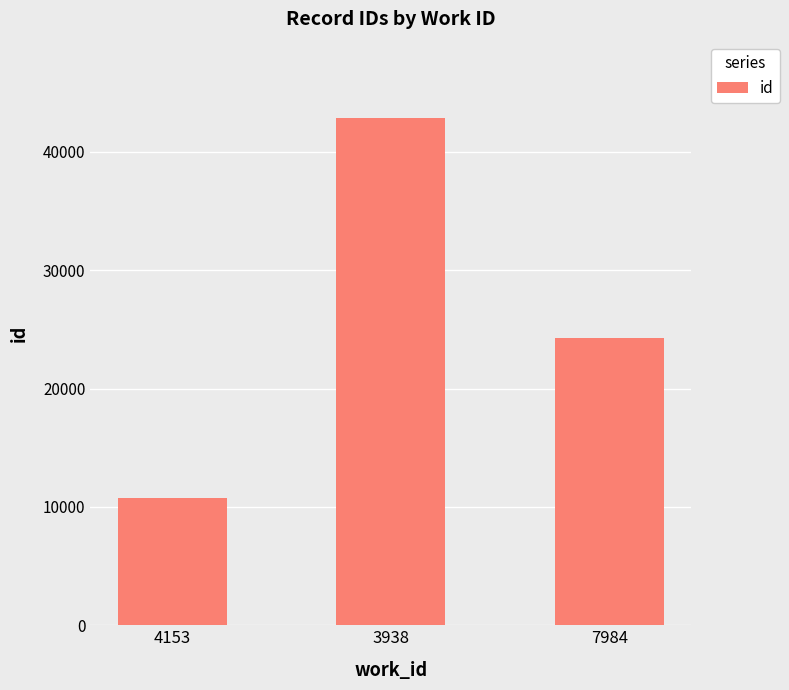

What is the sum of all values?

77886